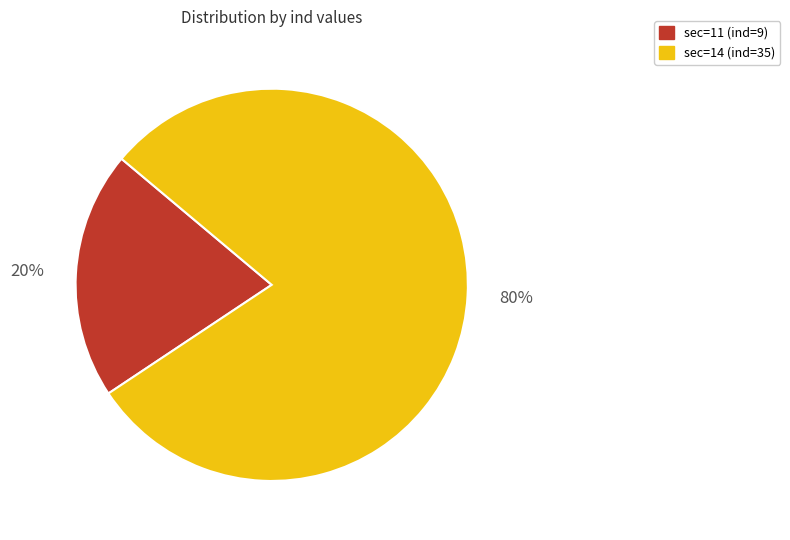

To the nearest percent, what is the average slice percentage?

50%